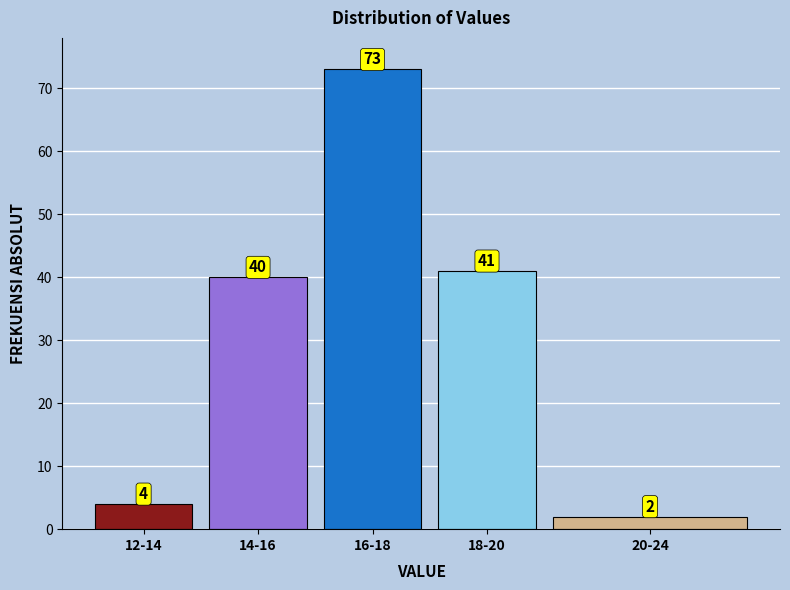

Reading left to right, extract all data points from this chart.

12-14=4	14-16=40	16-18=73	18-20=41	20-24=2